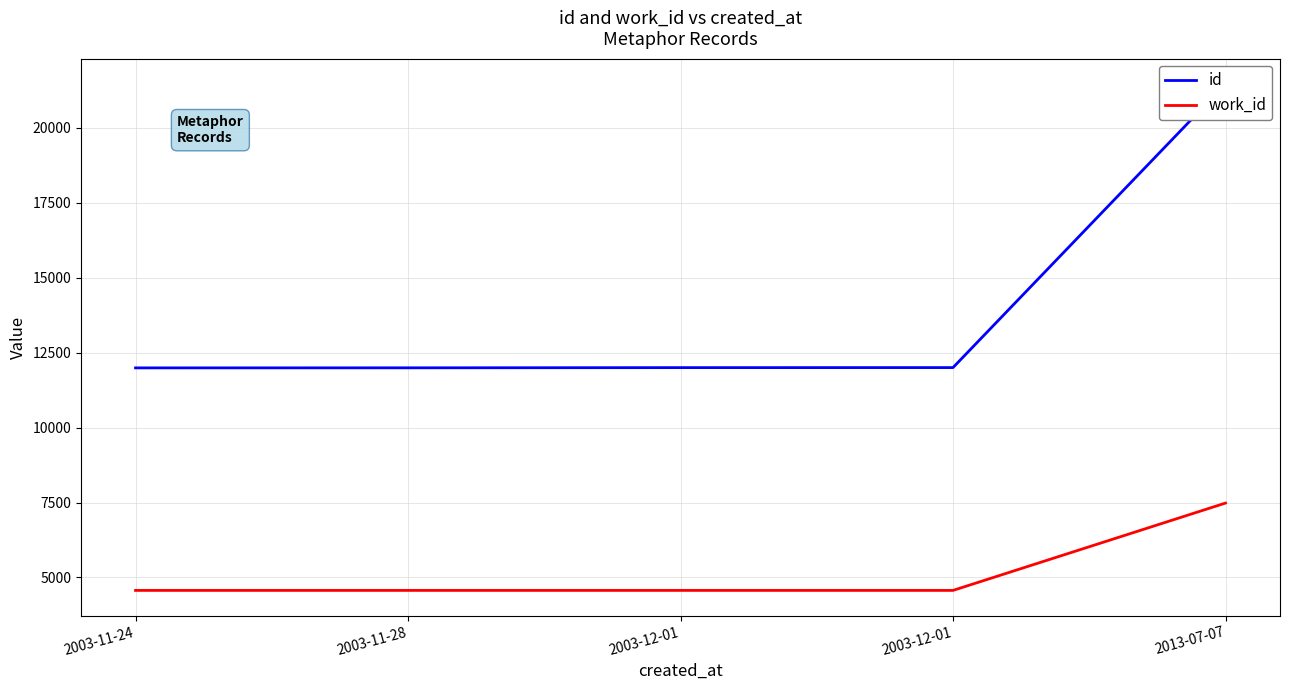

The value of work_id at 2003-12-01 is 6905. True or false?

False